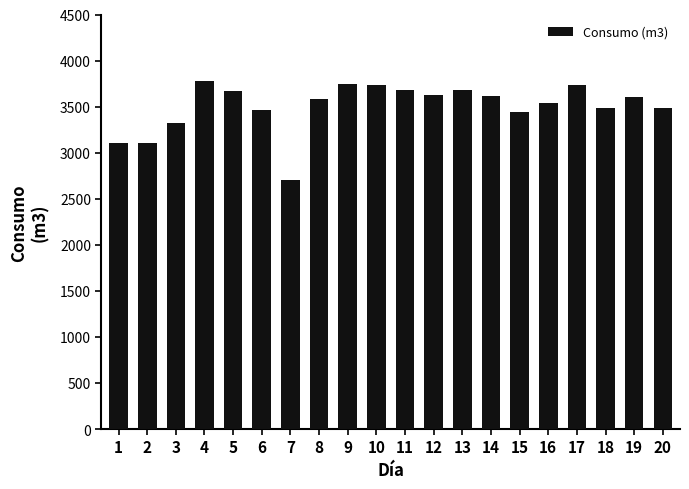

Is it true that the value at 1 is 3102?

True